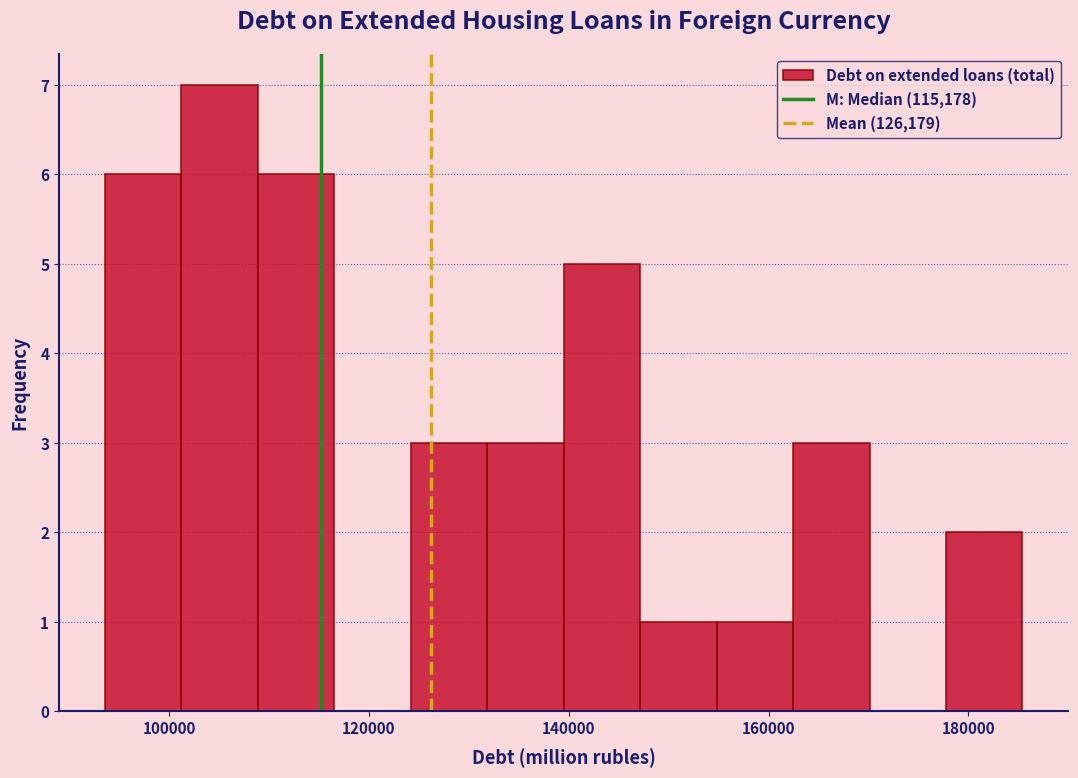

Read against the x-axis, roughly where is the centre of the tallest bar?

106000